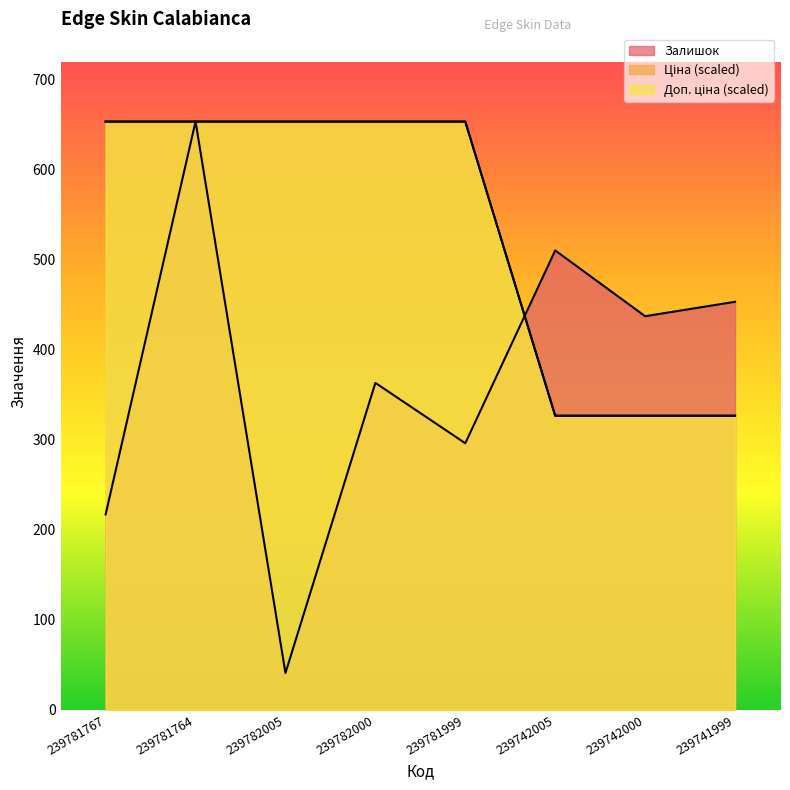

Between 239741999 and 239782005, which is larger?

239741999